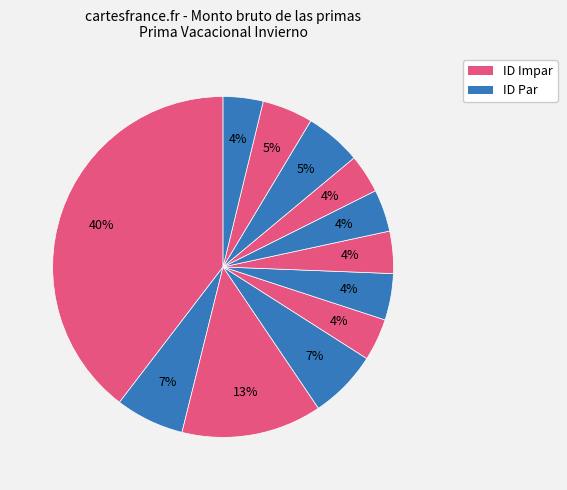

How many segments does this pie chart have?

12